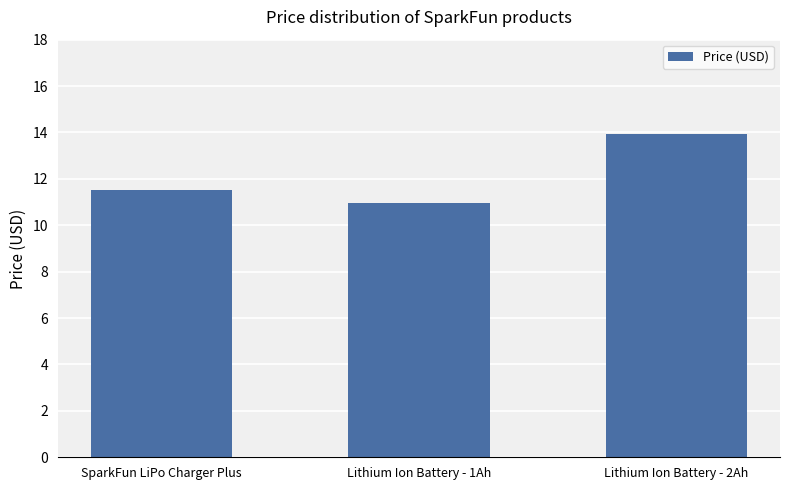

How many values exceed 11?

2